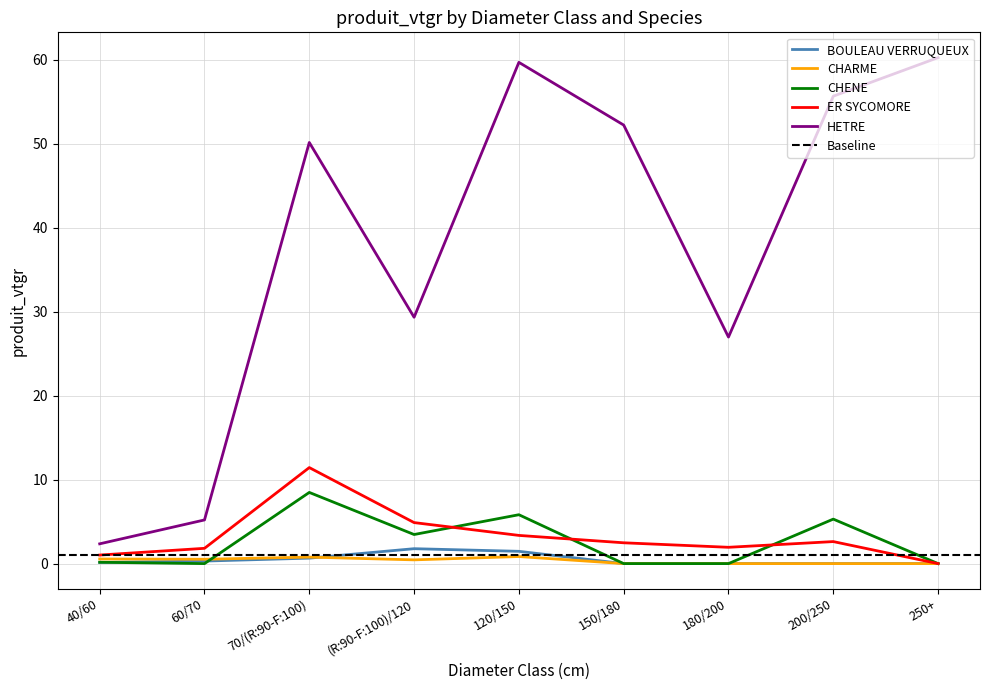

What is the value of the CHENE point at the 5th from the left?

5.8